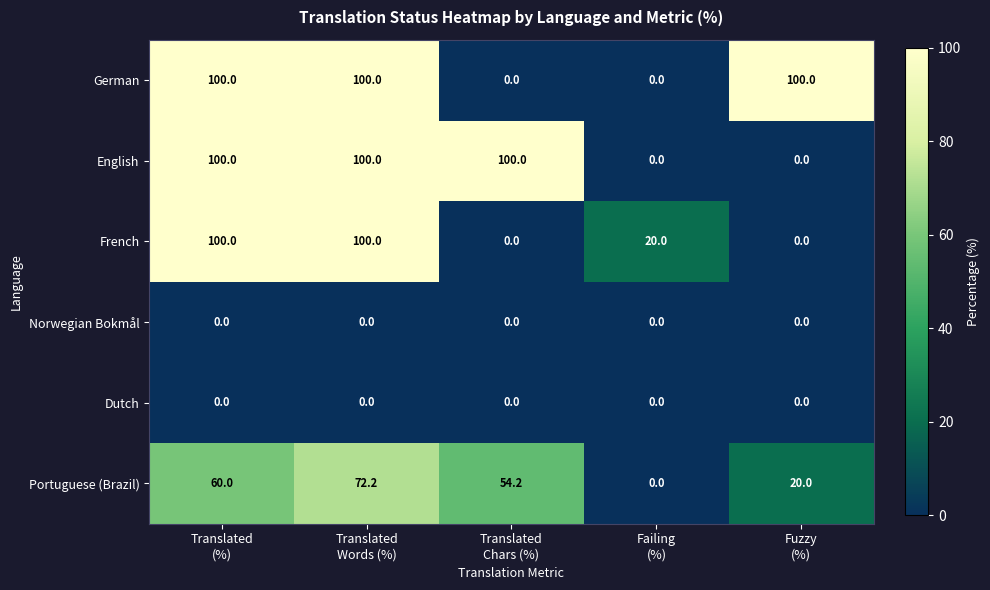

Reading right to left, extract all data points from this chart.

German: 100.0	0.0	0.0	100.0	100.0
English: 0.0	0.0	100.0	100.0	100.0
French: 0.0	20.0	0.0	100.0	100.0
Norwegian Bokmål: 0.0	0.0	0.0	0.0	0.0
Dutch: 0.0	0.0	0.0	0.0	0.0
Portuguese (Brazil): 20.0	0.0	54.2	72.2	60.0